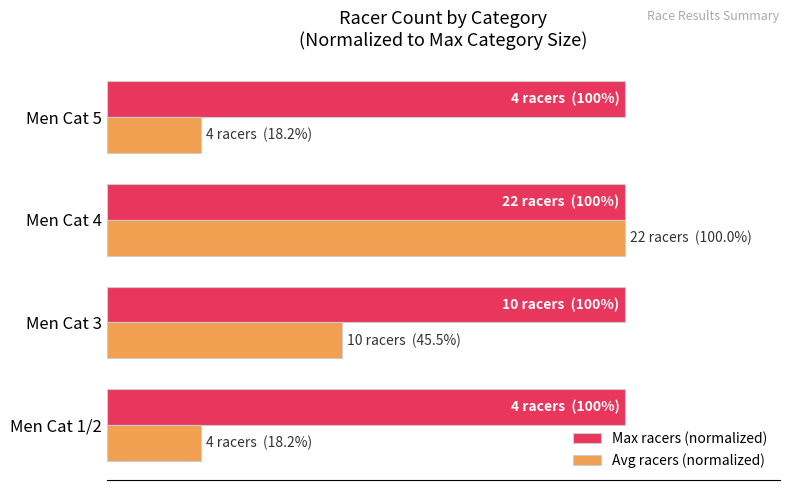

Rank the series by their maximum value, from highest to lowest.

Avg racers (normalized), Max racers (normalized)